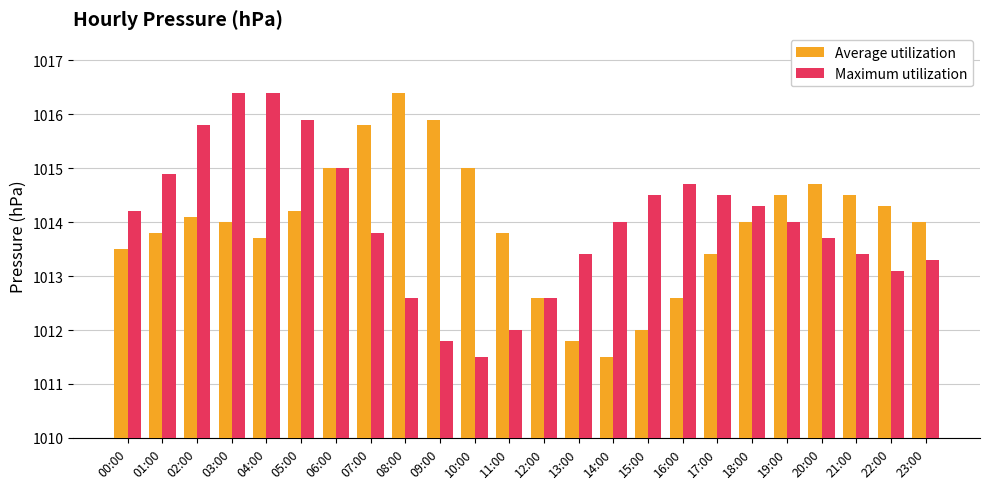

At how many categories does at least one series exceed 1013?

23